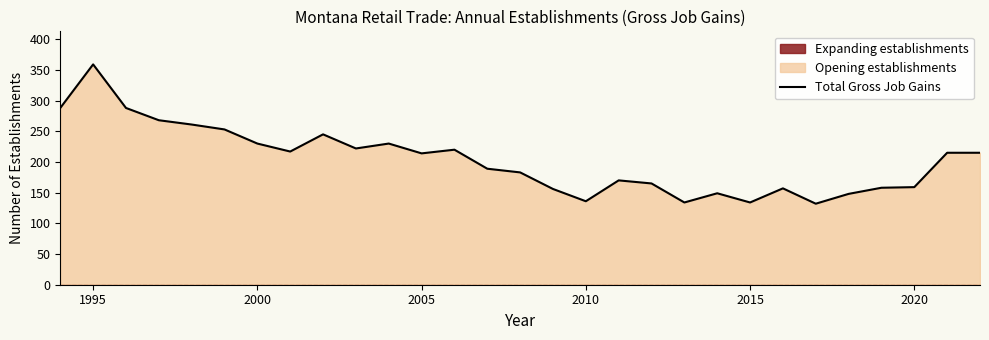

Which category has the highest value in the Total Gross Job Gains series?

1995